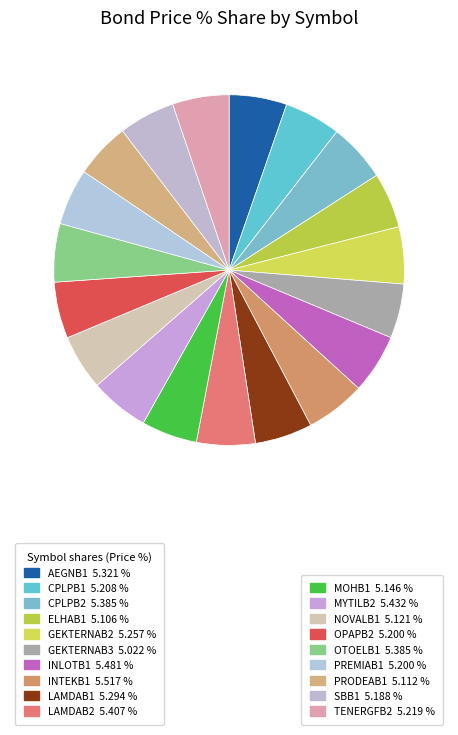

Which slice is the largest?

INTEKB1